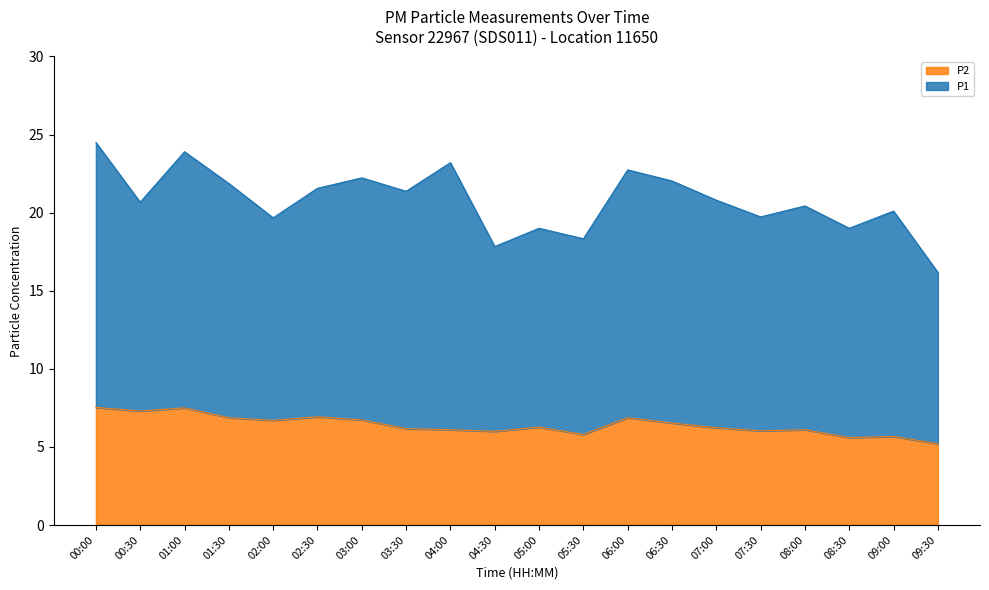

Reading right to left, what are all the values shown in this chart?

09:30=5.2	09:00=5.7	08:30=5.6	08:00=6.1	07:30=6.0	07:00=6.2	06:30=6.5	06:00=6.9	05:30=5.8	05:00=6.3	04:30=6.0	04:00=6.1	03:30=6.2	03:00=6.7	02:30=6.9	02:00=6.7	01:30=6.9	01:00=7.5	00:30=7.3	00:00=7.5